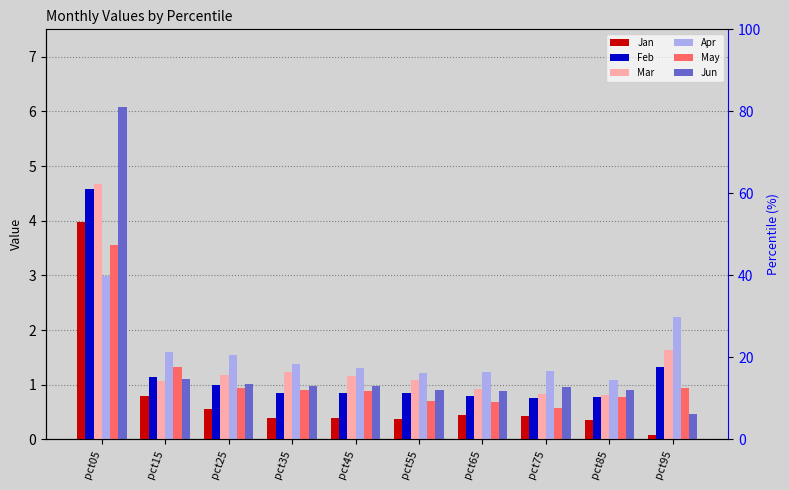

Between pct05 and pct55, which series saw the biggest shift?

Jun